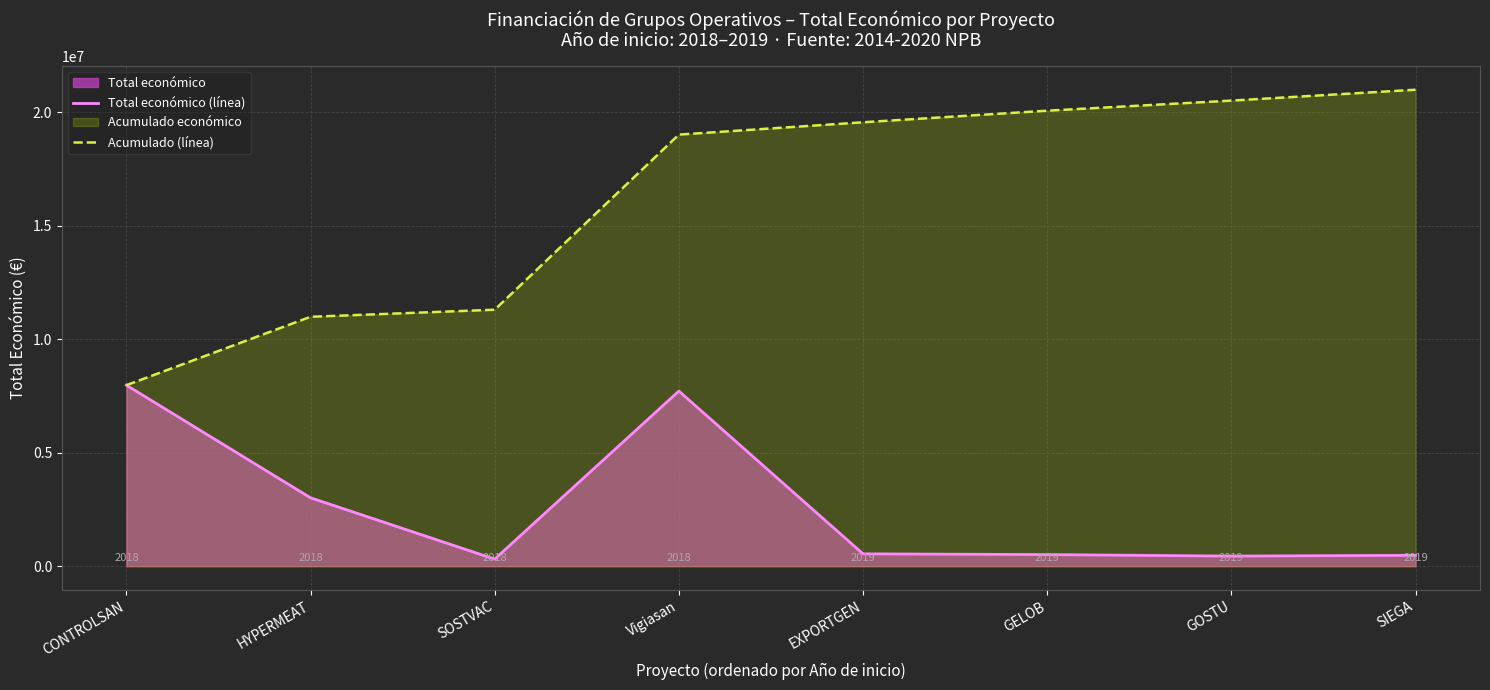

Is it true that Acumulado (línea) equals 10569082 at GOSTU?

False